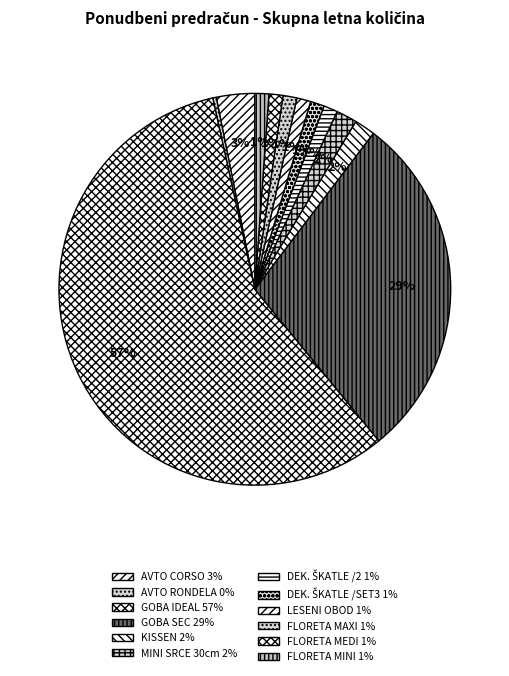

Count the number of slices in the pie.

12